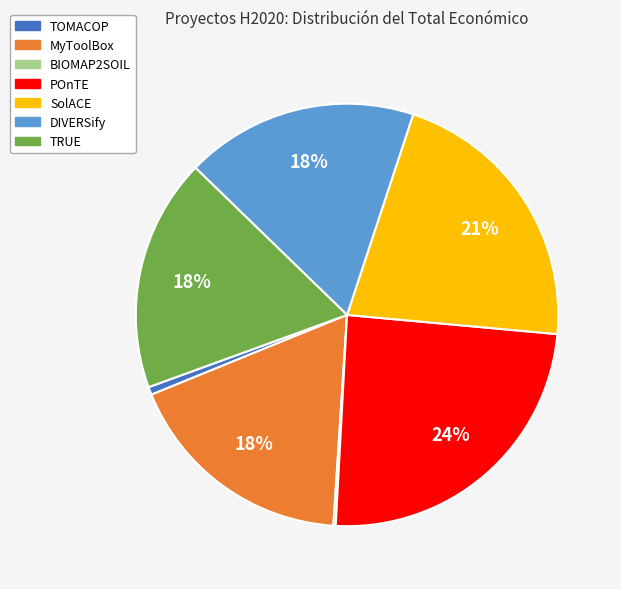

Is there a majority slice in this chart?

No